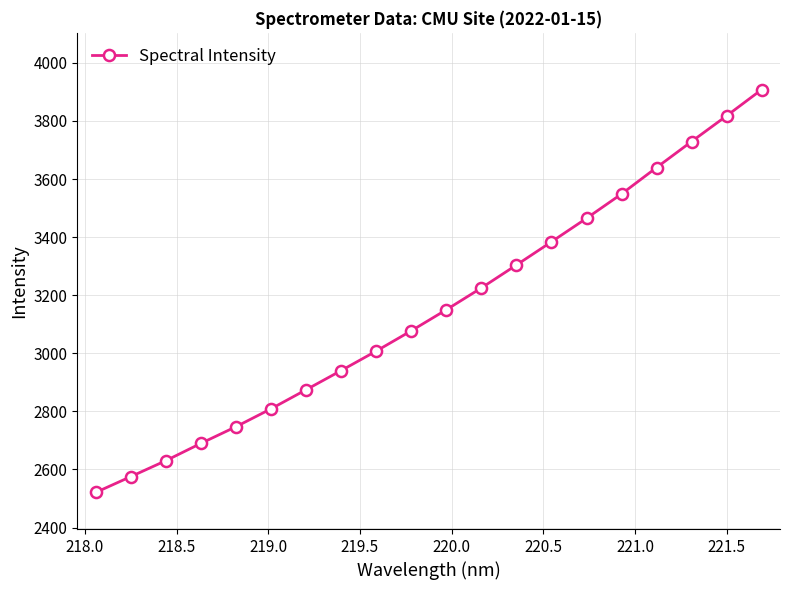

Reading left to right, extract all data points from this chart.

2521.0	2575.5	2630.4	2690.0	2747.3	2809.0	2874.6	2940.6	3007.7	3077.5	3150.0	3225.1	3303.9	3383.9	3464.7	3548.6	3639.6	3729.1	3817.5	3907.8